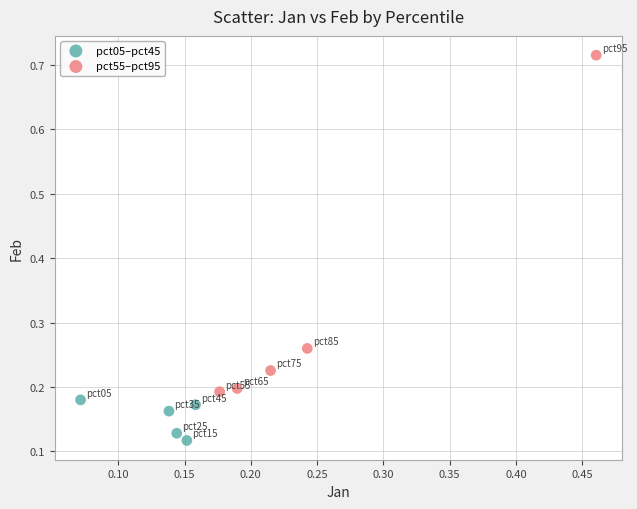

Which series contains the lowest Y value?

pct05–pct45